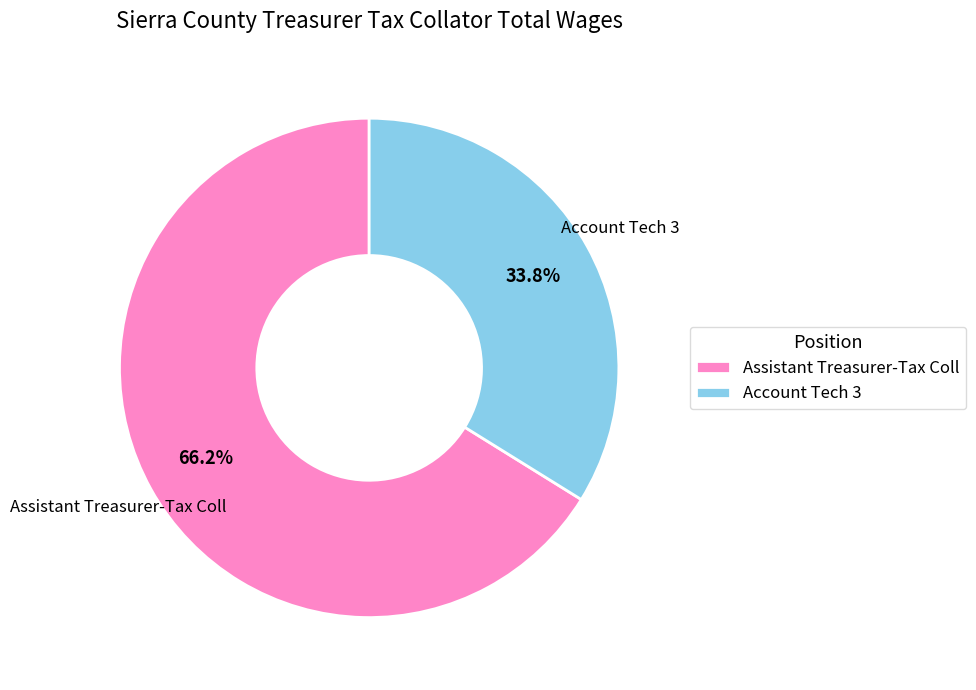

The Assistant Treasurer-Tax Coll slice represents 54% of the pie. True or false?

False